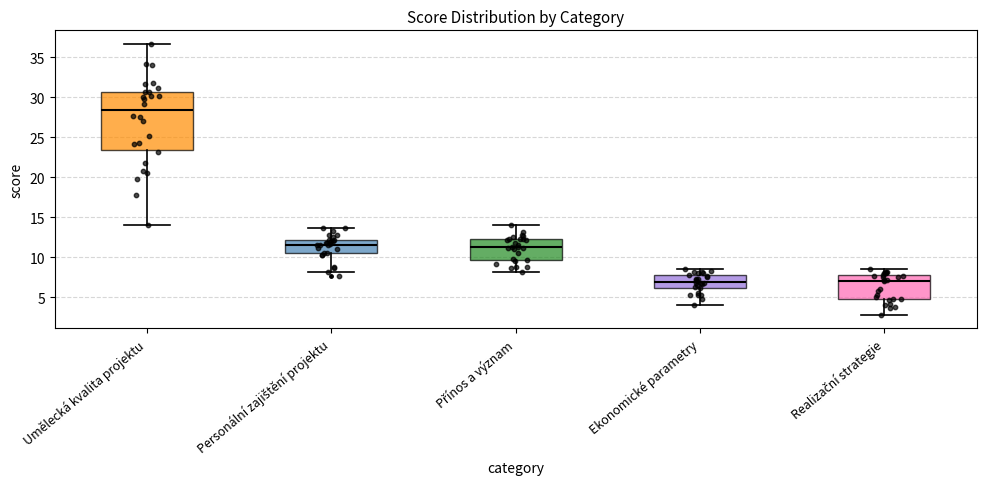

Comparing the boxes themselves (not the whiskers), which one is the tallest?

Umělecká kvalita projektu